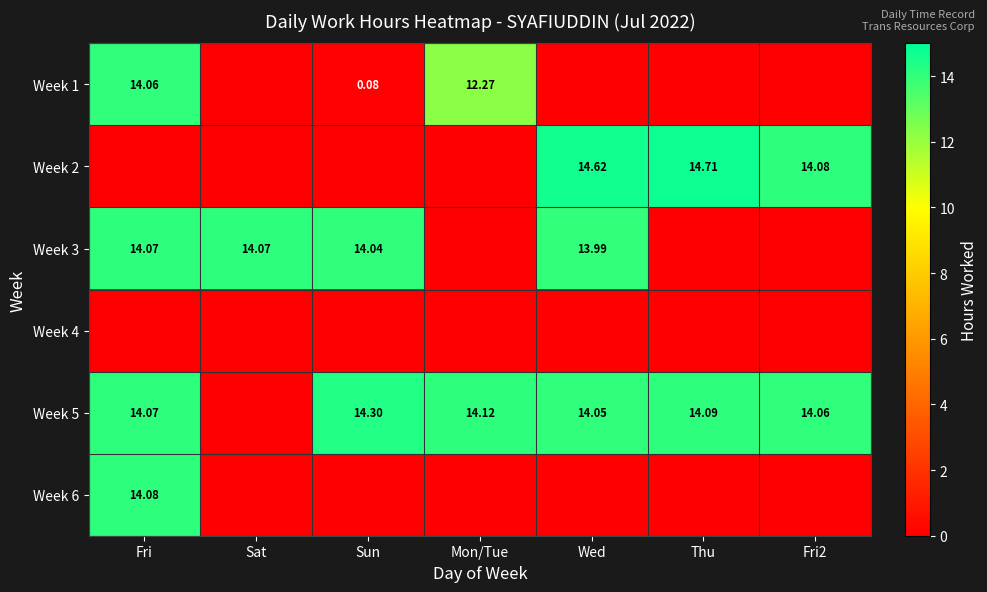

What is the total value across all series at Thu?

28.8